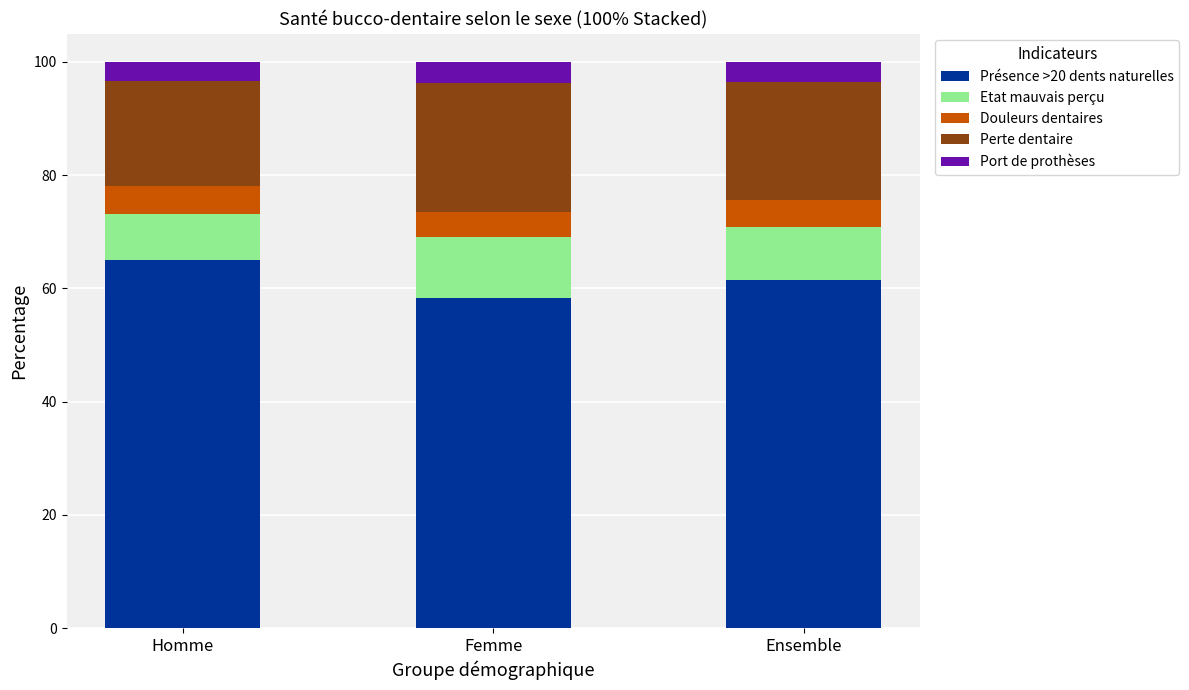

What is the total value across all series at Homme?

100.0